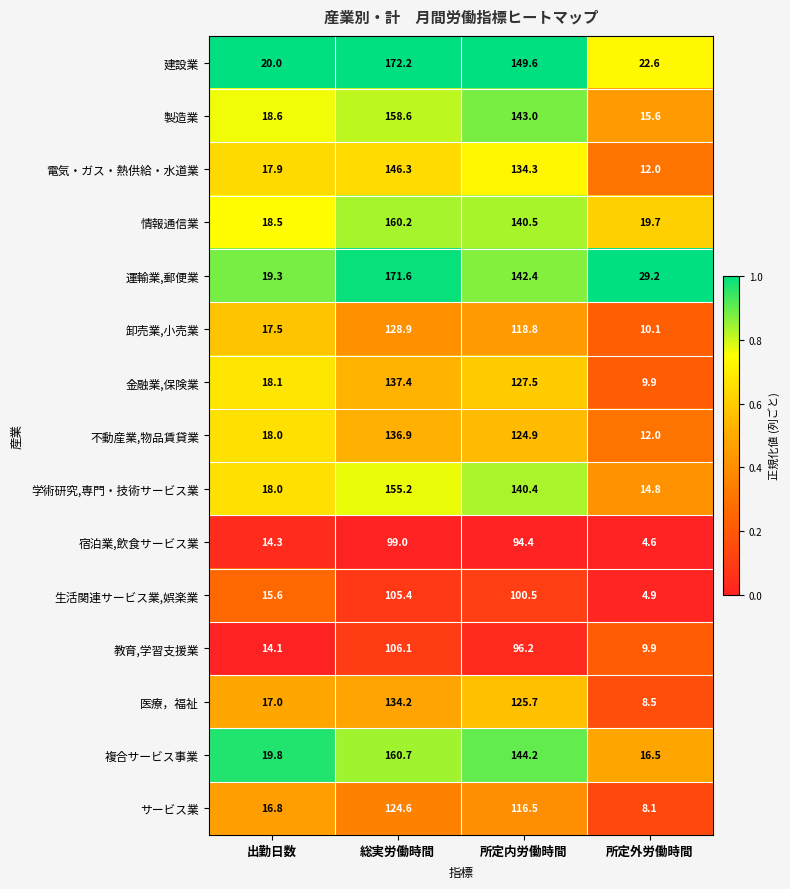

Rank the series by their maximum value, from lowest to highest.

宿泊業,飲食サービス業, 生活関連サービス業,娯楽業, 教育,学習支援業, サービス業, 卸売業,小売業, 医療，福祉, 不動産業,物品賃貸業, 金融業,保険業, 電気・ガス・熱供給・水道業, 学術研究,専門・技術サービス業, 製造業, 情報通信業, 複合サービス事業, 運輸業,郵便業, 建設業